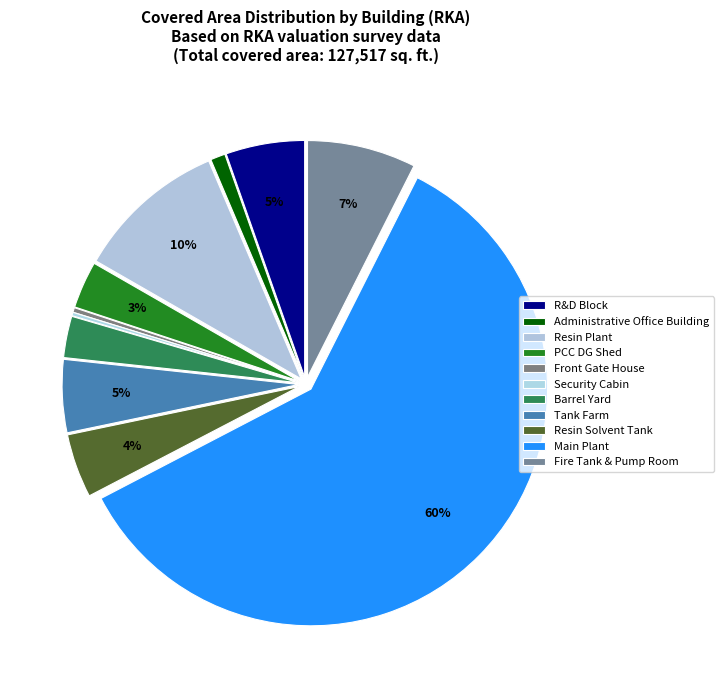

What is the largest slice in the pie chart?

Main Plant